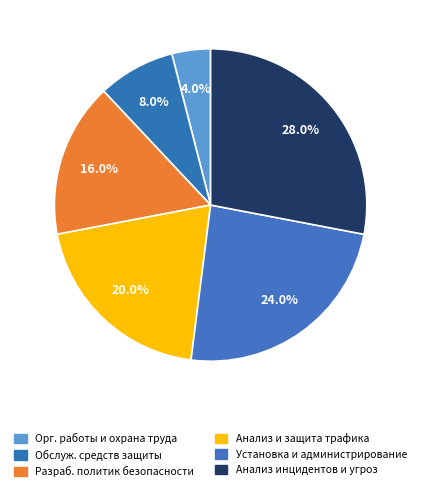

How many segments does this pie chart have?

6